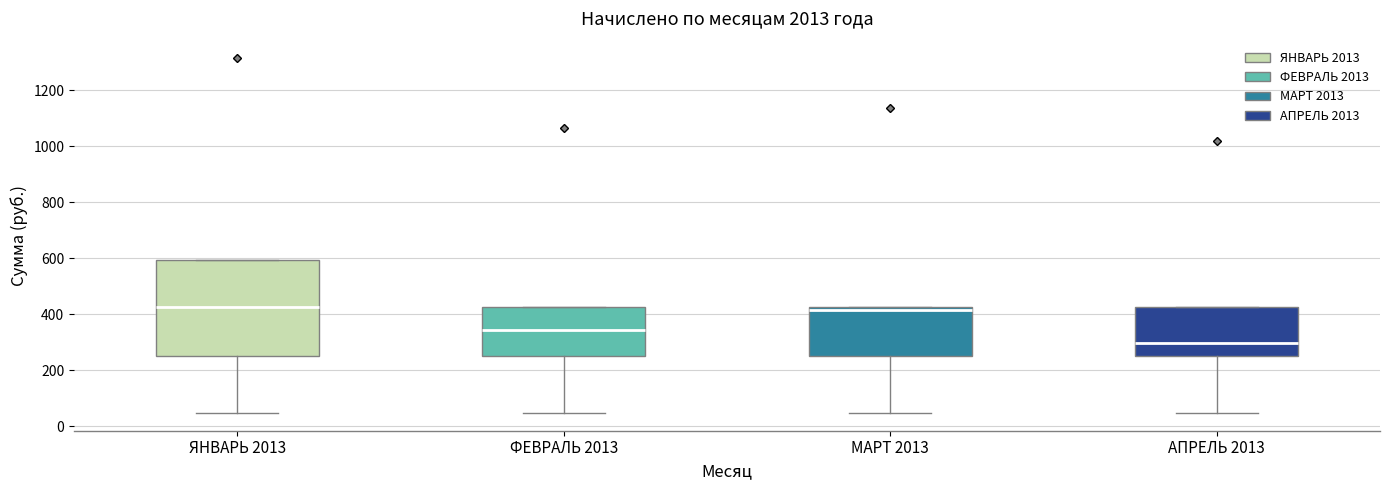

Which box is the tallest, from its lower edge to its upper edge?

ЯНВАРЬ 2013